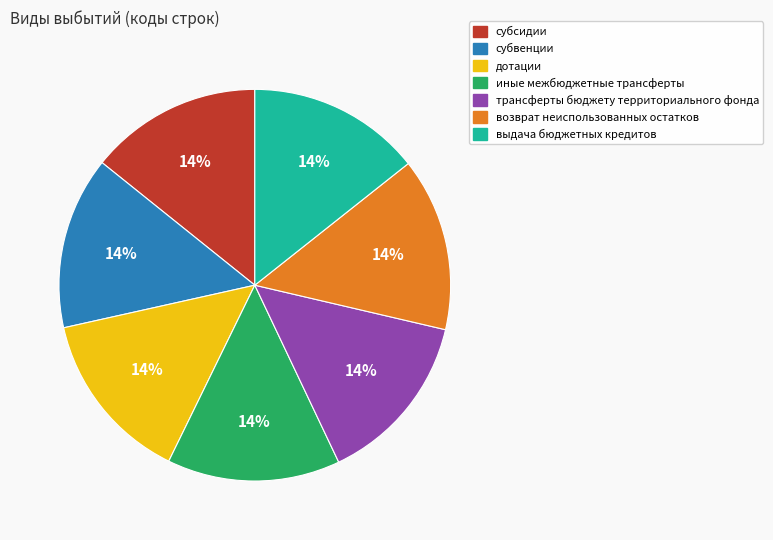

How many slices are in this pie chart?

7